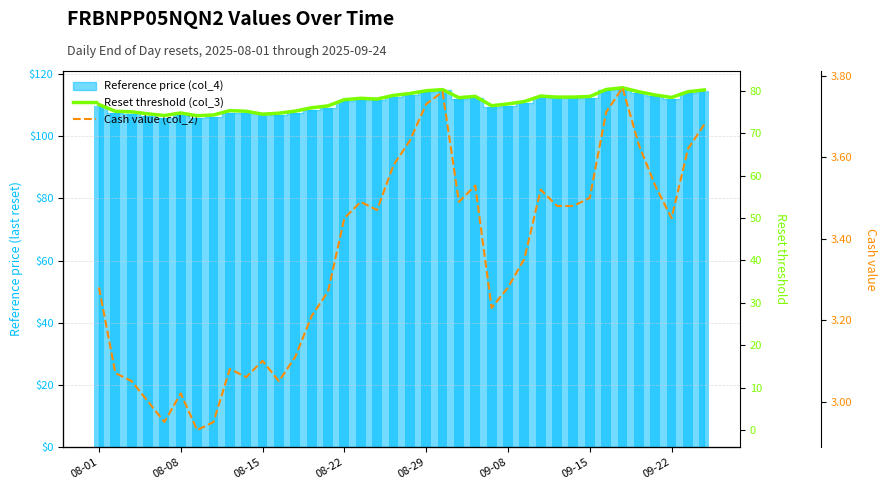

Which series changed the most between 08-15 and 11?

Reset threshold (col_3)